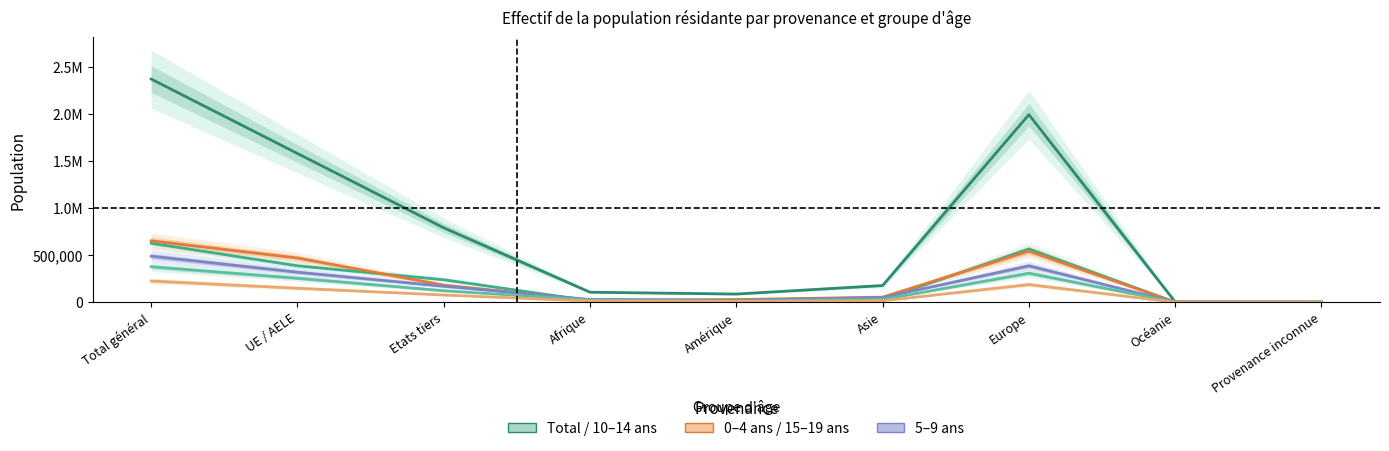

What is the lowest value of the 5 à 9 ans series?

864